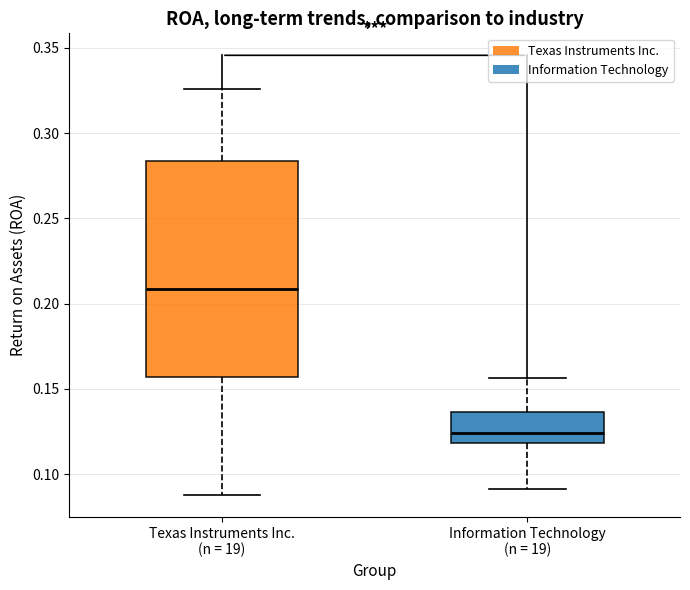

Reading left to right, read every box against the y-axis: the position of its median line, the range the box covers, and the ends of its whiskers. The values are not printed on the chart, so give them approximately, as read against the axis.

Texas Instruments Inc. (n = 19): median 0.210, box 0.155 to 0.285, whiskers 0.090 to 0.325
Information Technology (n = 19): median 0.125, box 0.120 to 0.135, whiskers 0.090 to 0.155